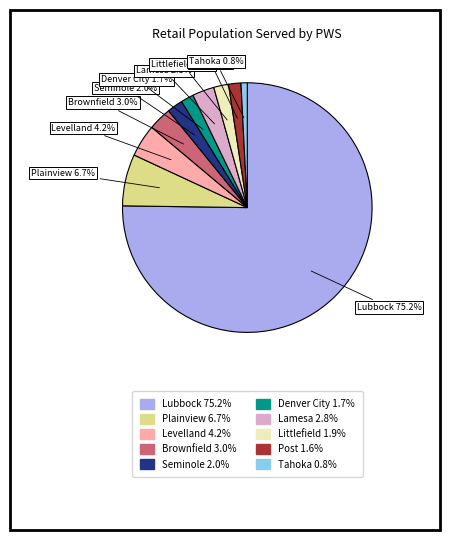

To the nearest percent, what is the difference between the Plainview and Brownfield slice percentages?

4%